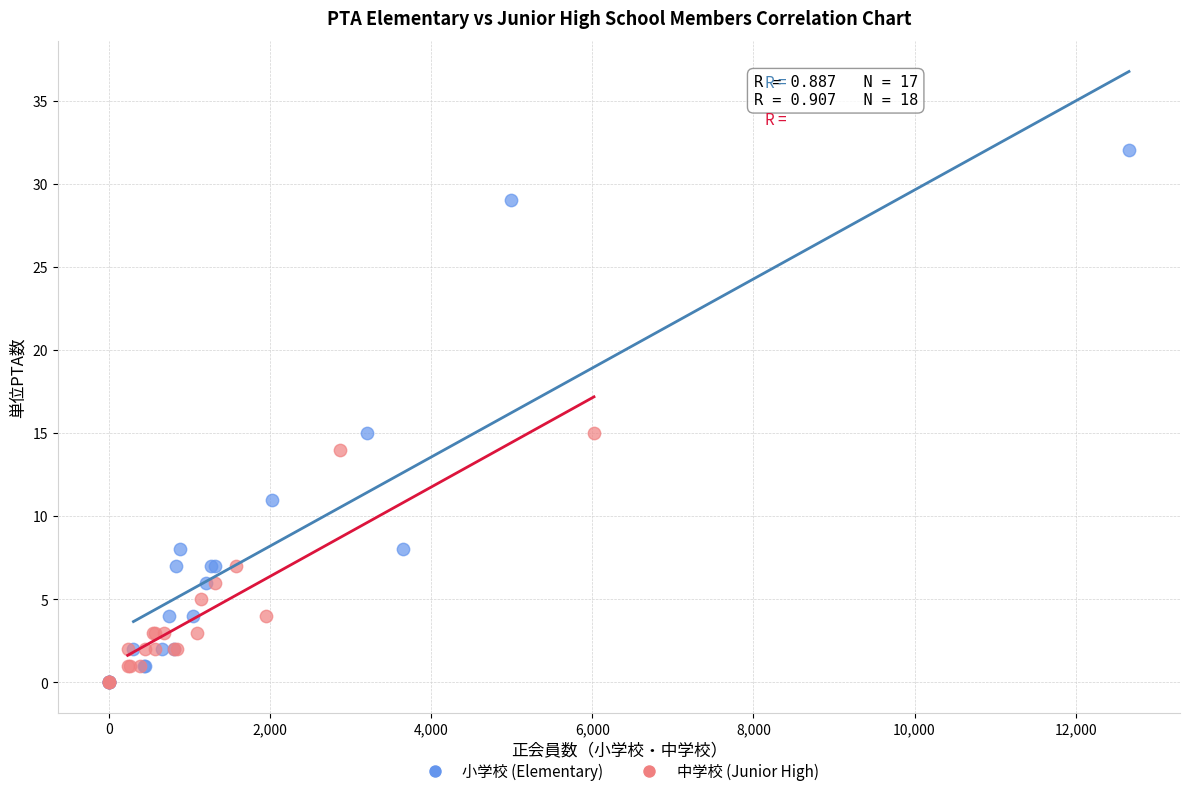

Which series has the largest Y range (max minus min)?

小学校 (Elementary)